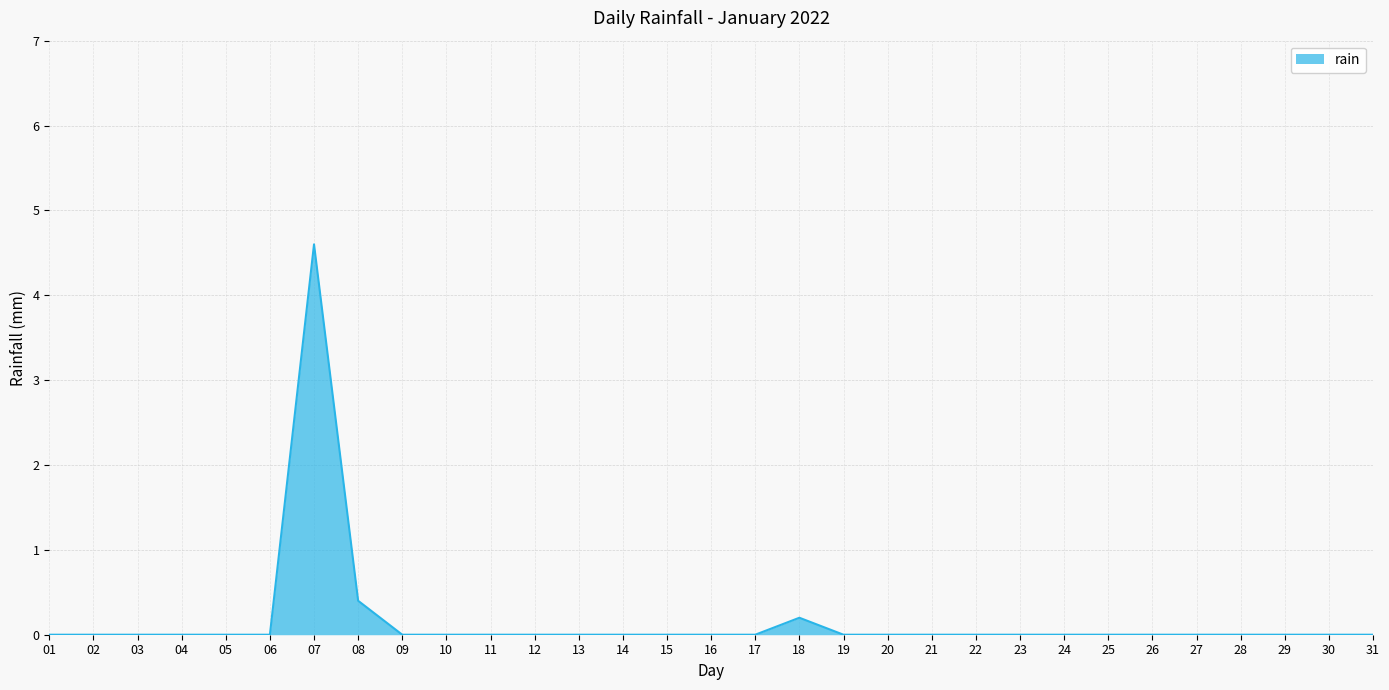

At which label is the value closest to 2?

08